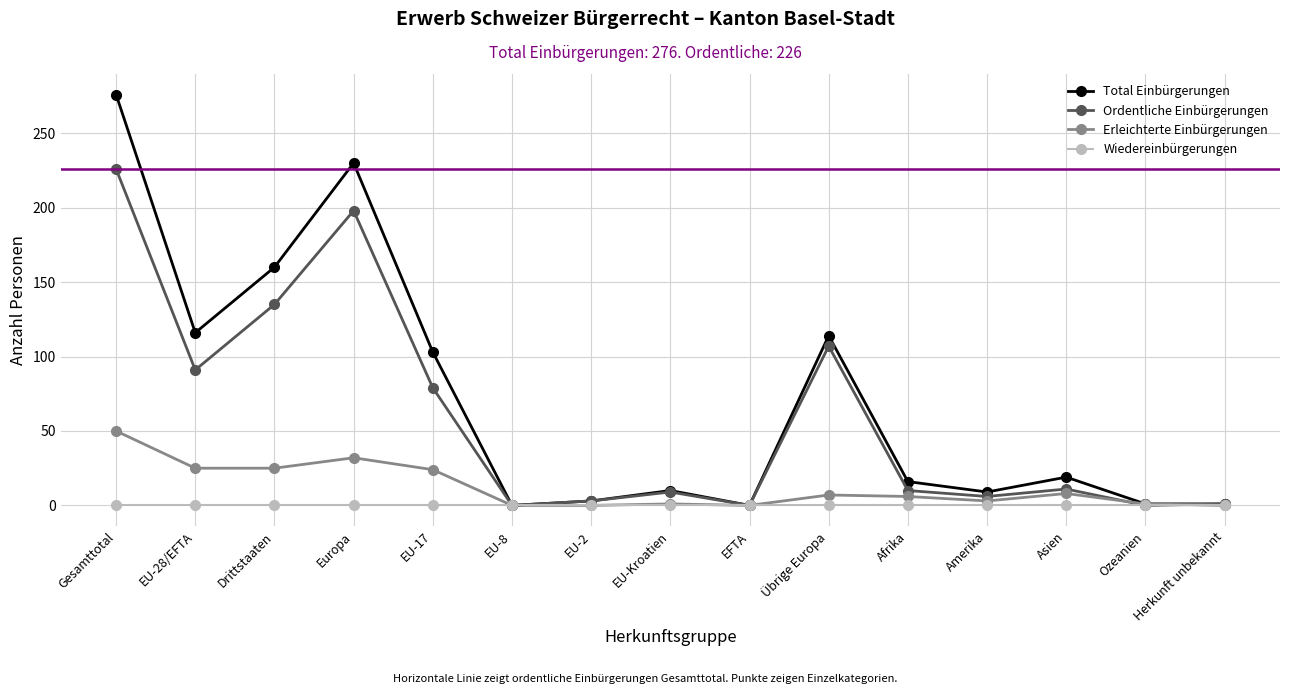

What is the maximum value shown in the chart?

276